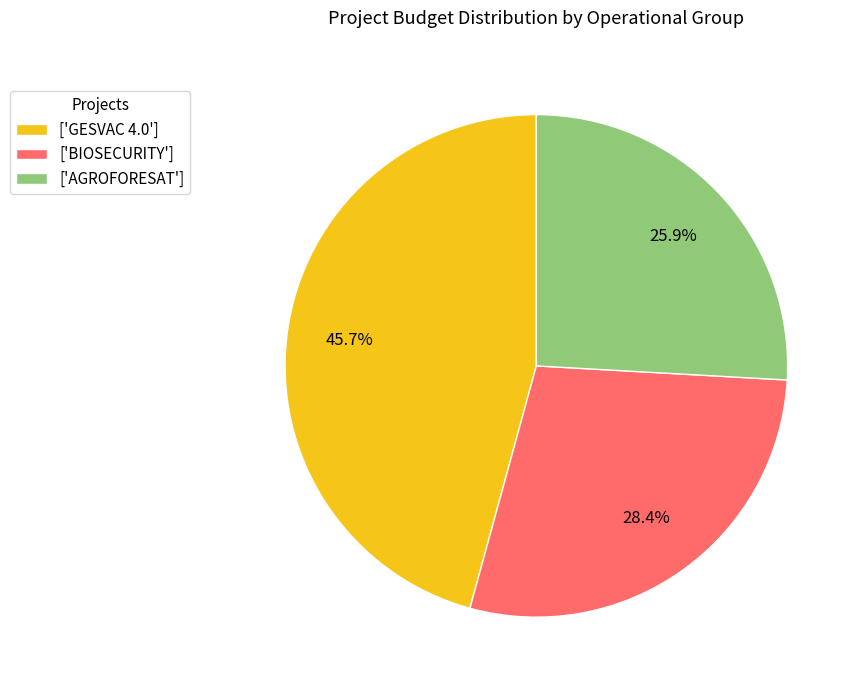

What percentage is NOT represented by ['BIOSECURITY']?

71.6%